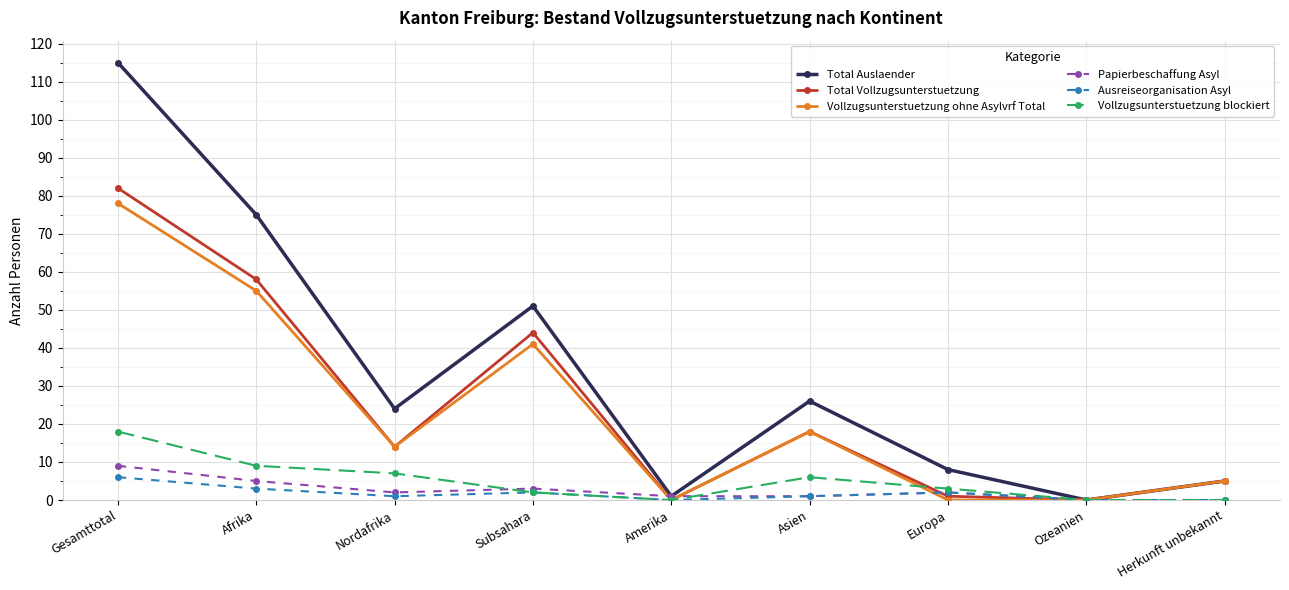

What is the highest value of the Vollzugsunterstuetzung ohne Asylvrf Total series?

78